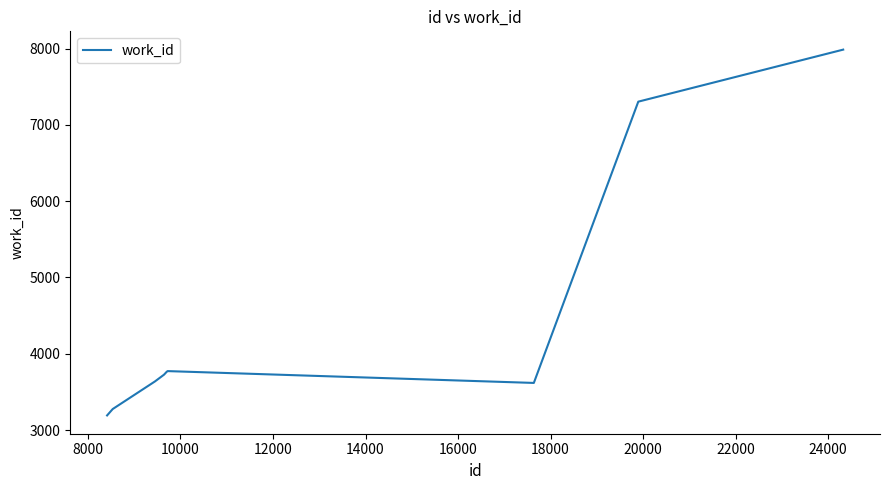

Count the number of data series in this chart.

1